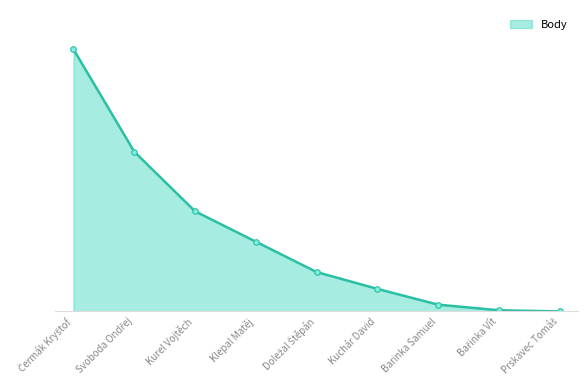

Reading right to left, list all the values displayed in this chart.

Prskavec Tomáš=0	Bařinka Vít=1	Barinka Samuel=6	Kuchár David=20	Doležal Štěpán=35	Klepal Matěj=62	Kurel Vojtěch=89	Svoboda Ondřej=142	Čermák Kryštof=233